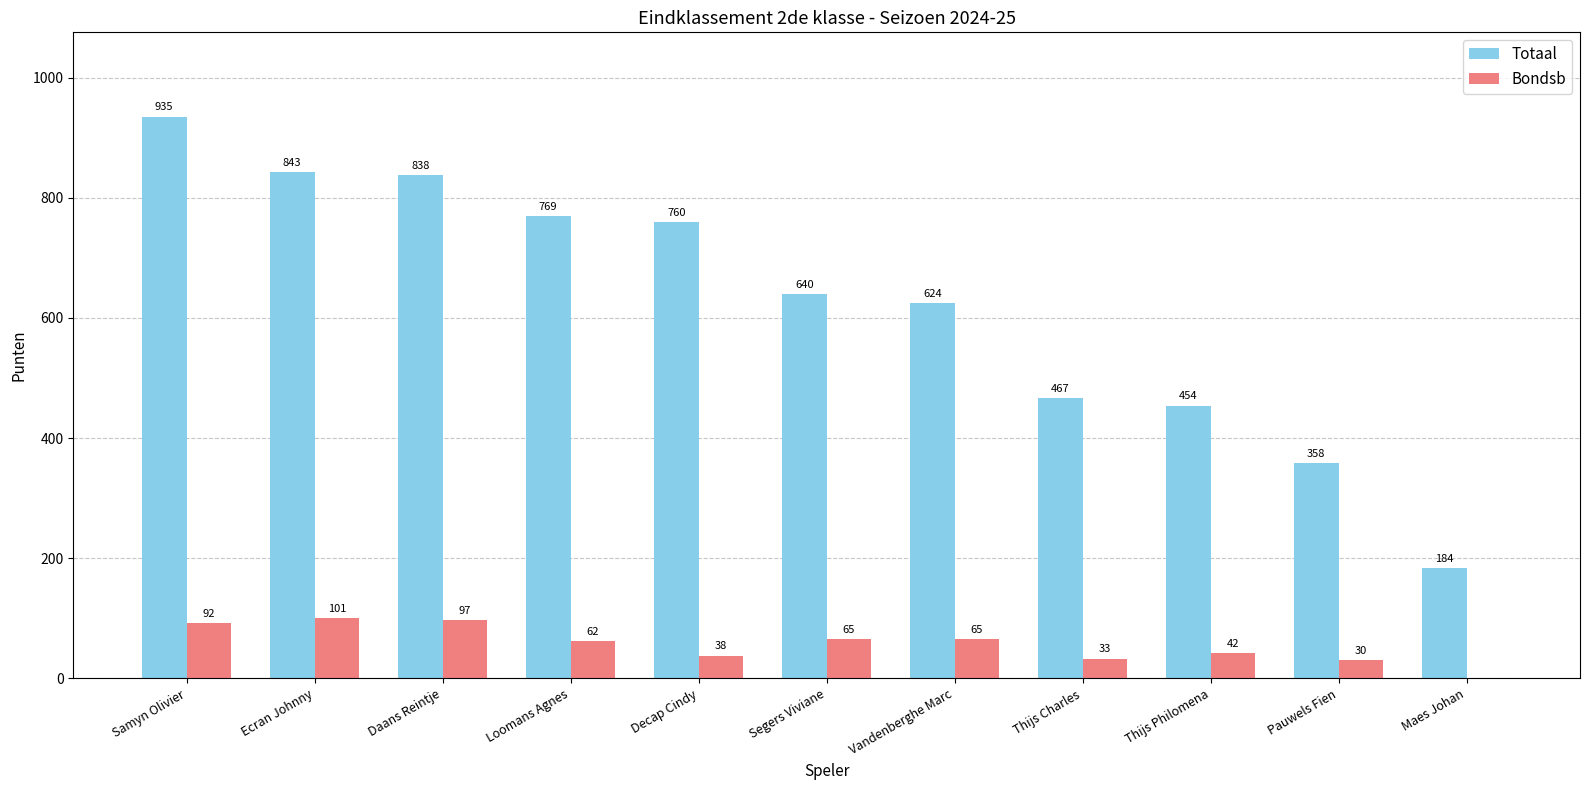

What is the average value of the Totaal series?

625